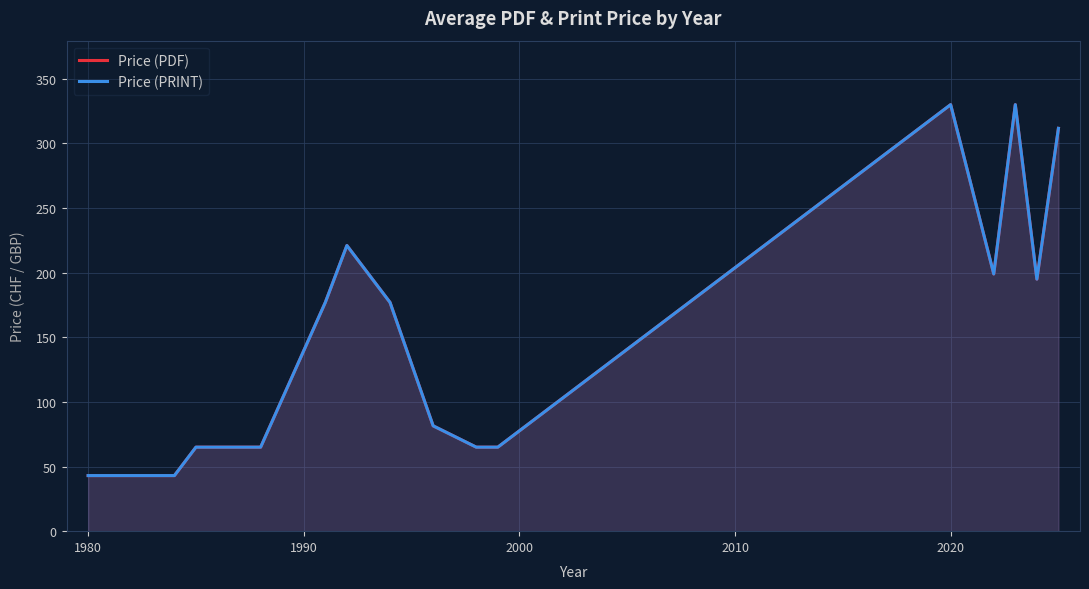

True or false: Price (PRINT) has a value of 27.9 at 2000.

False